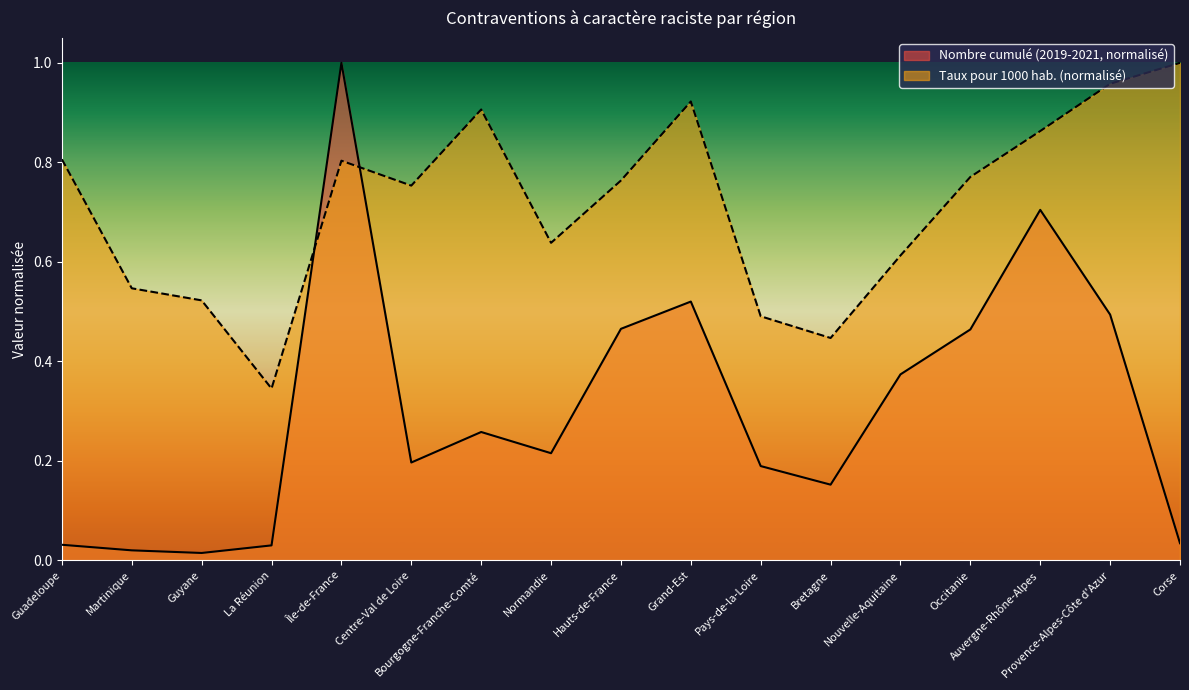

Where is the first local maximum for Nombre cumulé (2019 à 2021)?

Île-de-France